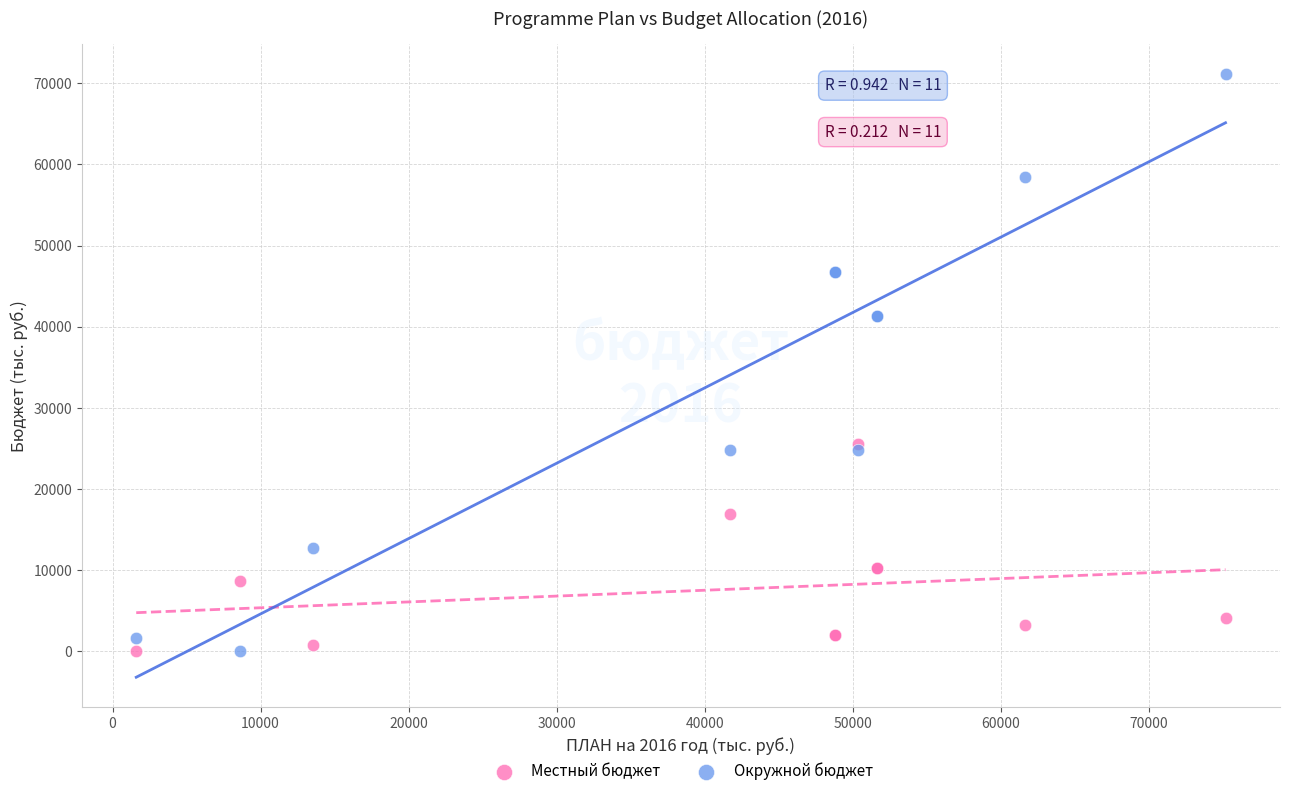

Which series has the largest Y range (max minus min)?

Окружной бюджет